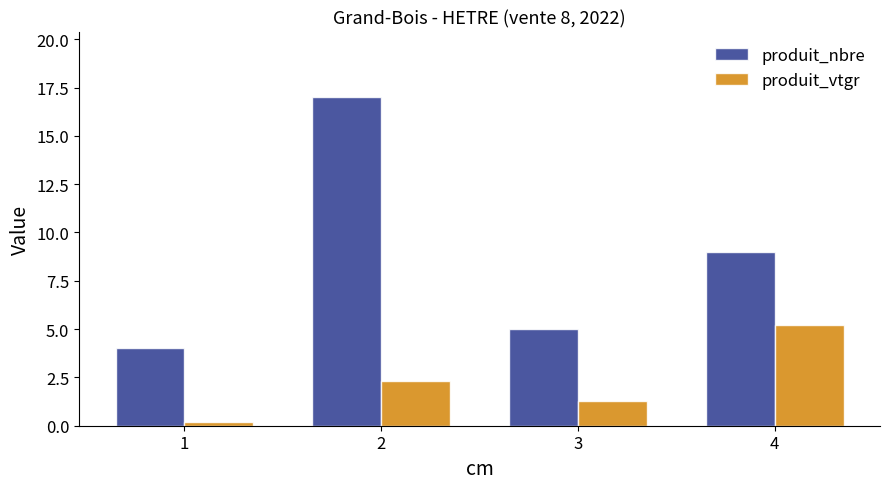

How many bars are there in each group?

2